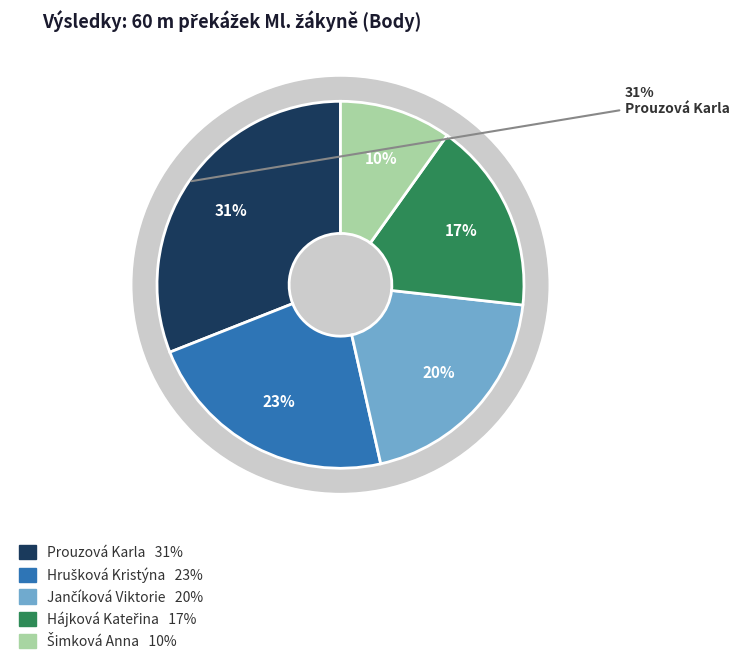

Which category has the smallest portion of the pie?

Šimková Anna